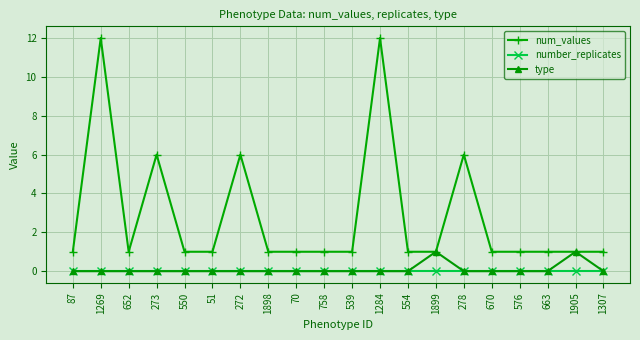

True or false: number_replicates and num_values intersect in this chart.

False